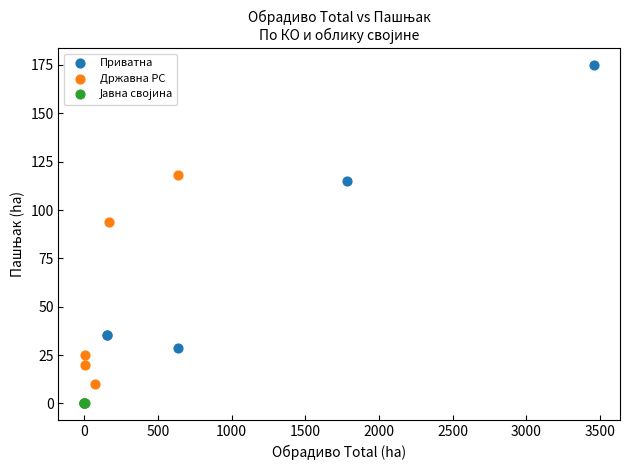

Which series contains the highest Y value?

Приватна